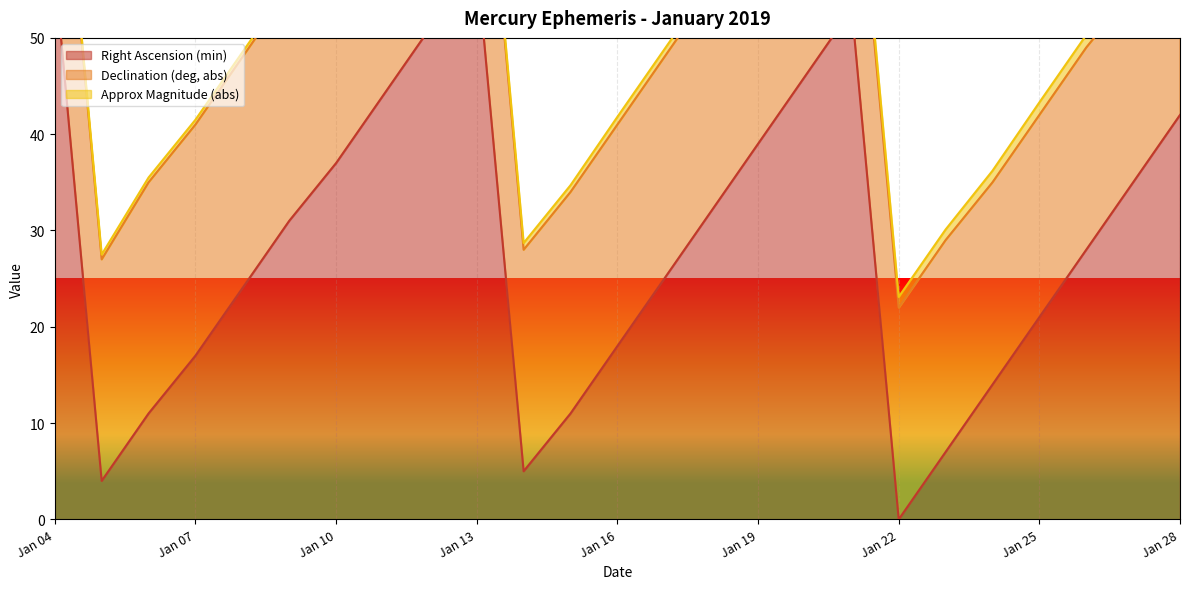

What is the value of the Approx Magnitude (abs) point at the 17th from the left?

0.9